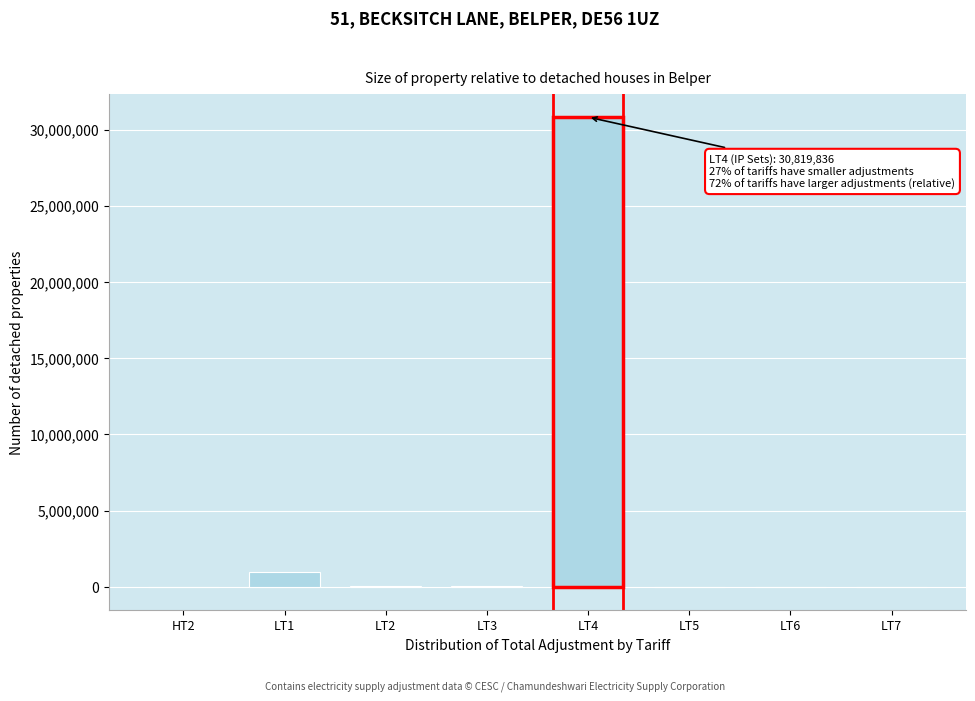

Which category has the highest value across all series?

LT4